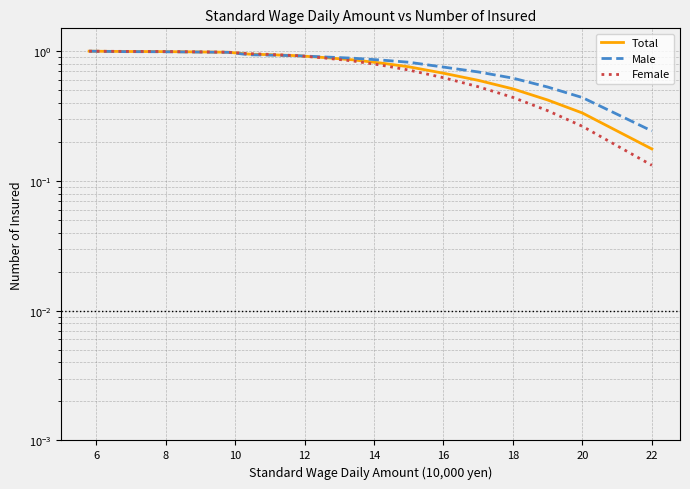

What is the difference between the Female values at 12 and 12?

0.4